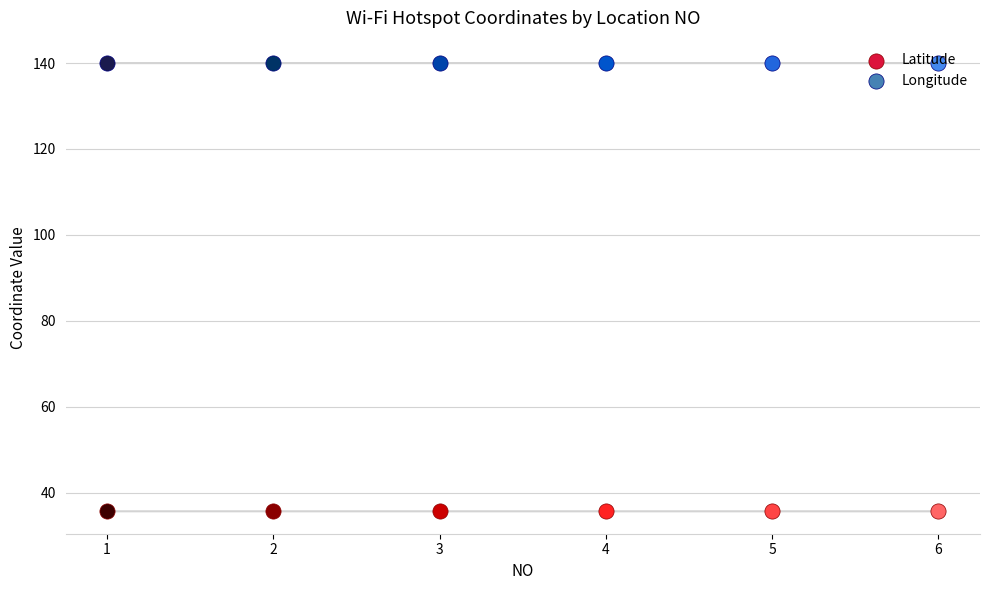

Which series has the largest Y range (max minus min)?

Latitude